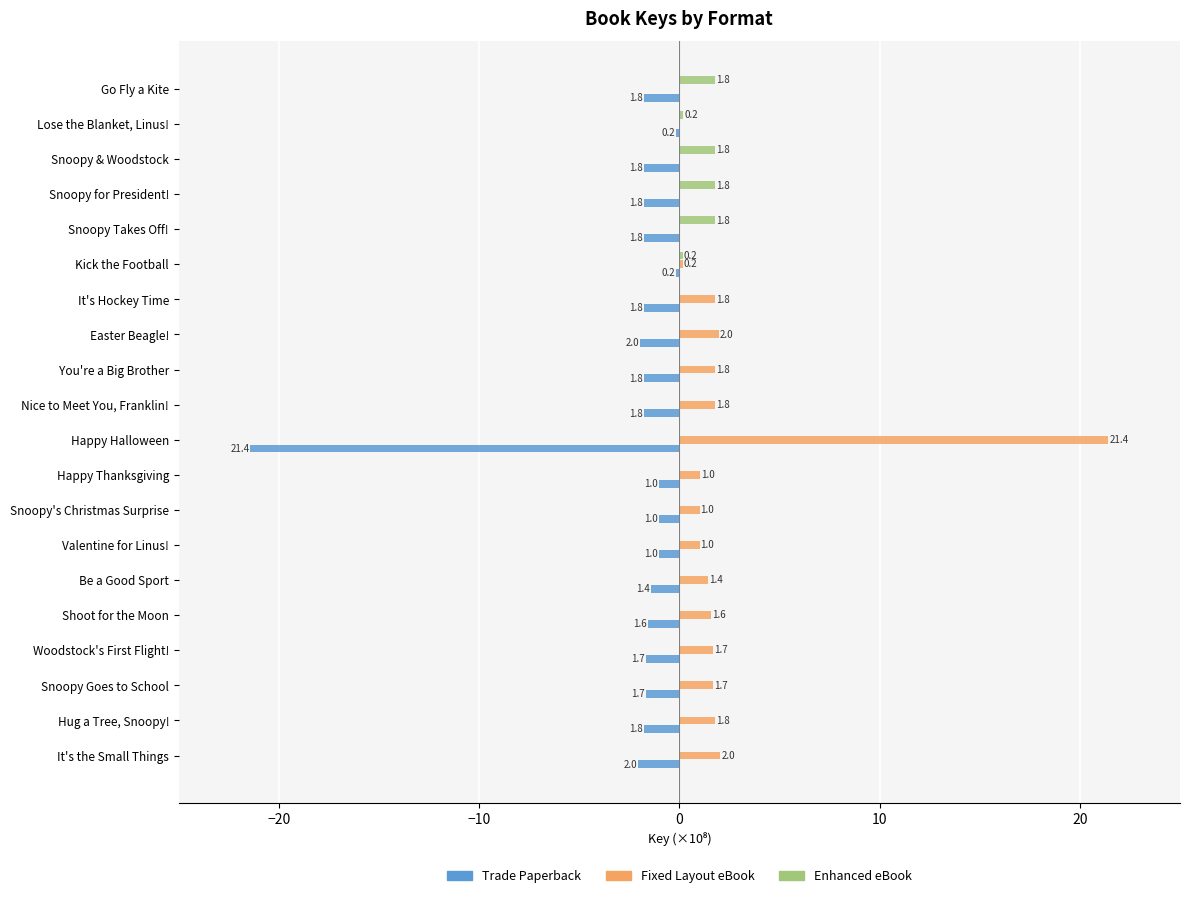

Read the Fixed Layout eBook value at Nice to Meet You, Franklin!.

1.8